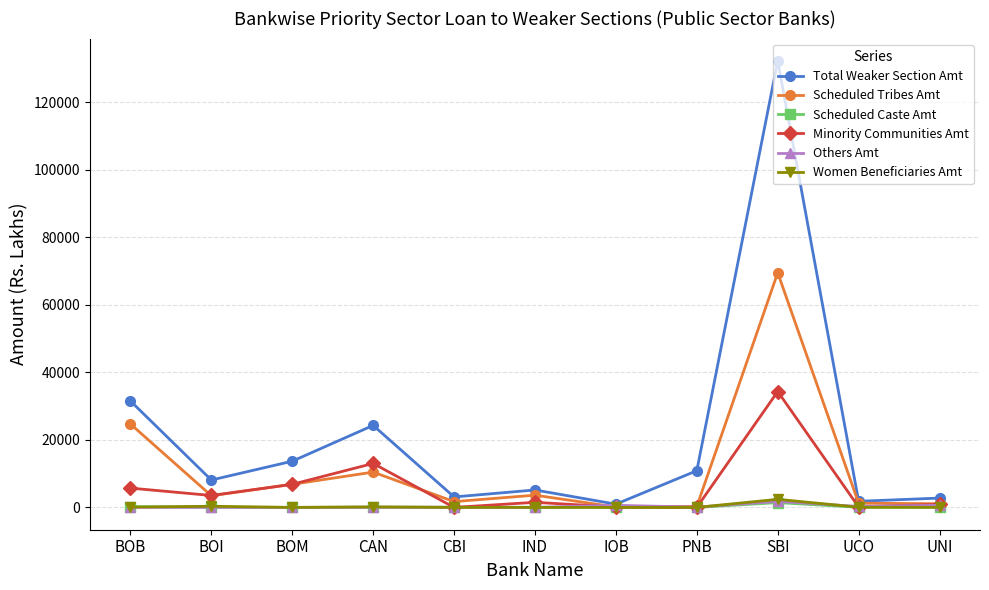

What is the difference between the highest and lowest values at PNB?

10874.7